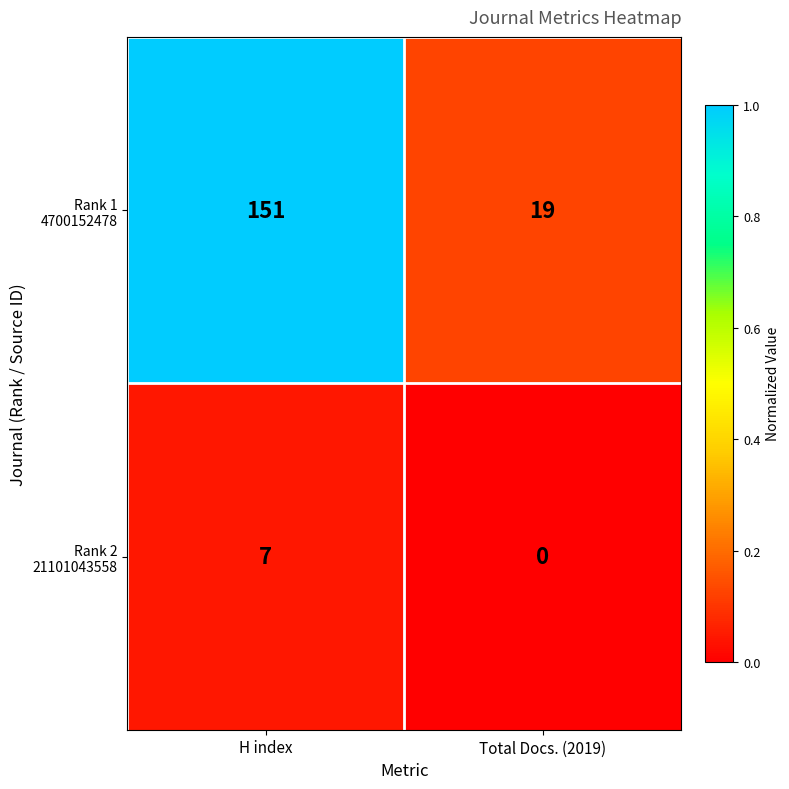

What is the spread (max minus min) of values at Total Docs. (2019)?

19